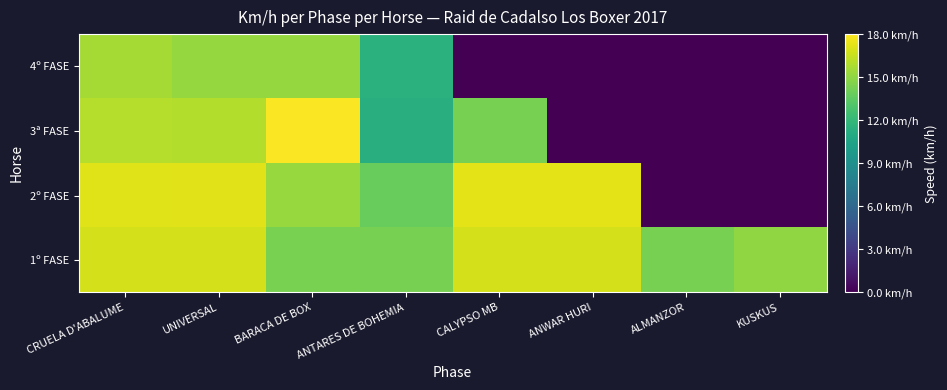

At UNIVERSAL, list the series in order from smallest to largest.

4º FASE, 3ª FASE, 1º FASE, 2º FASE